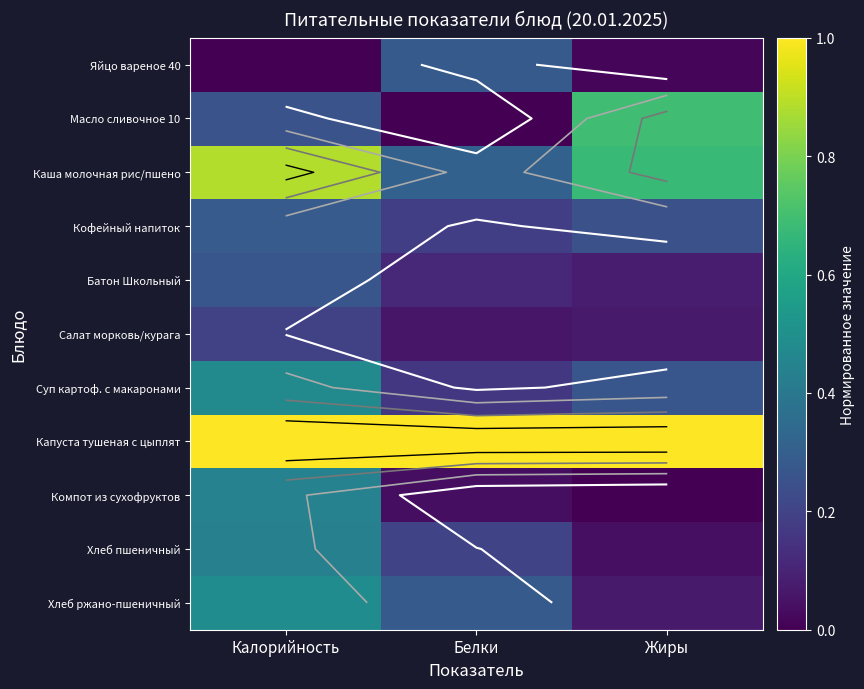

At which category is the sum across all series the highest?

Калорийность